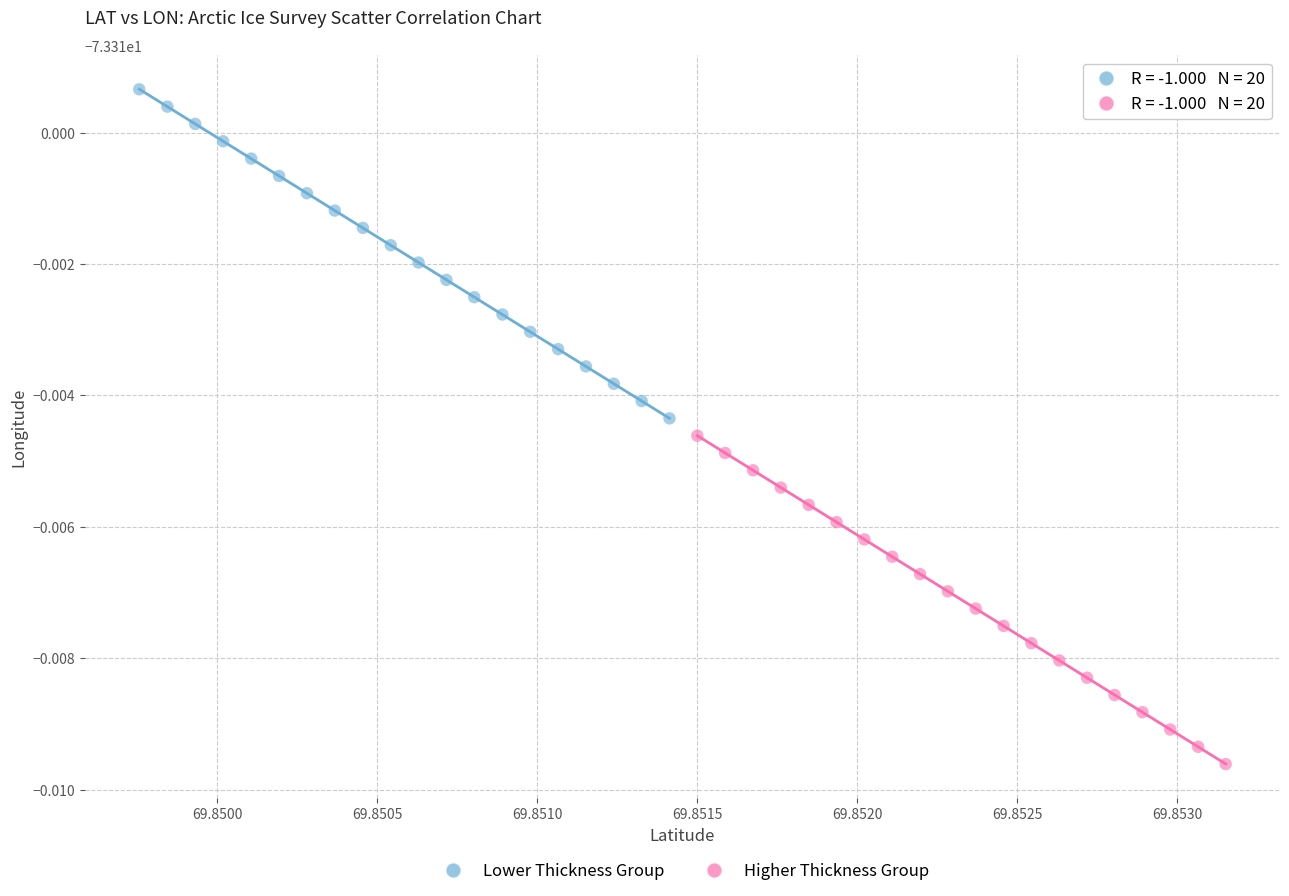

Which series reaches the minimum Y coordinate?

Higher Thickness Group